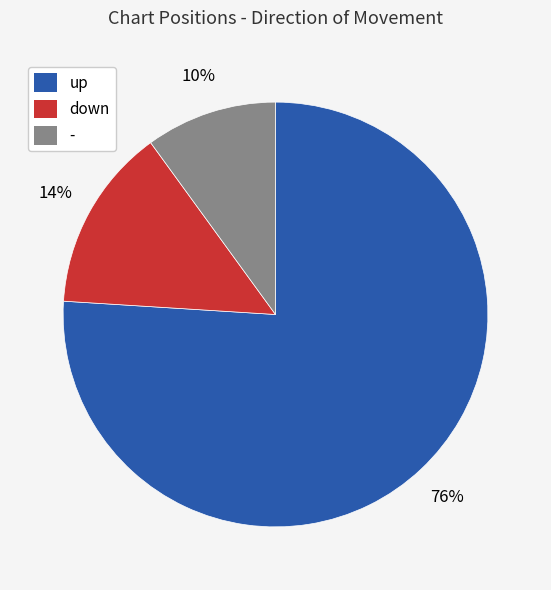

What is the largest slice in the pie chart?

up